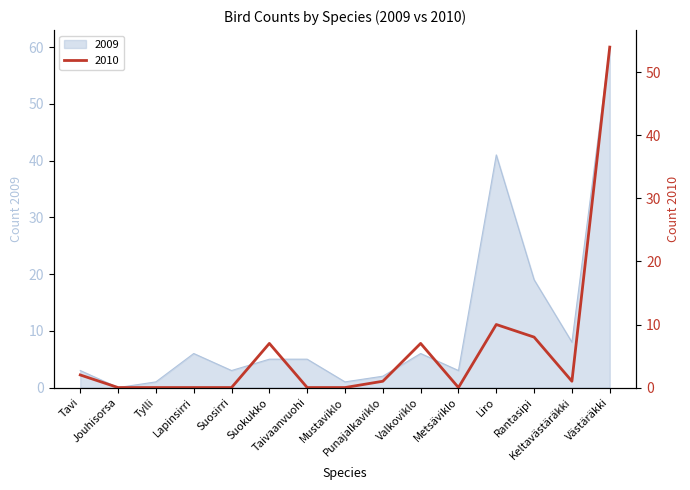

What is the difference between the 2009 values at Mustaviklo and Punajalkaviklo?

1